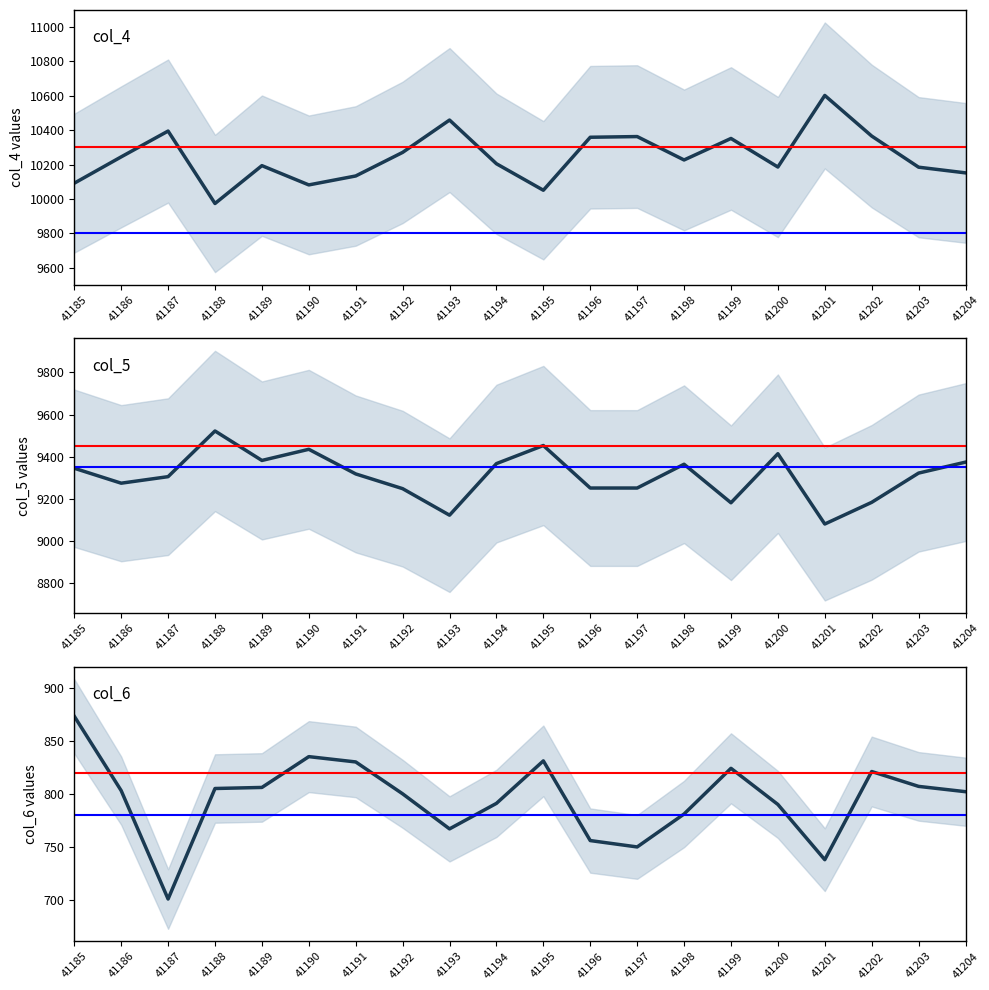

What is the value of the col_5 point at the 8th from the left?

9248